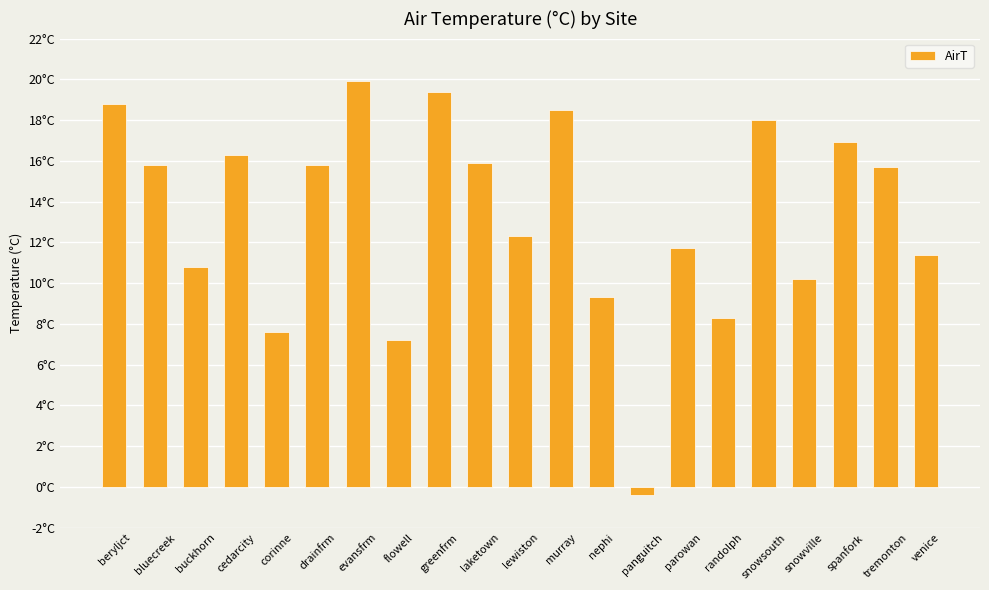

What is the difference between the values at lewiston and murray?

6.2